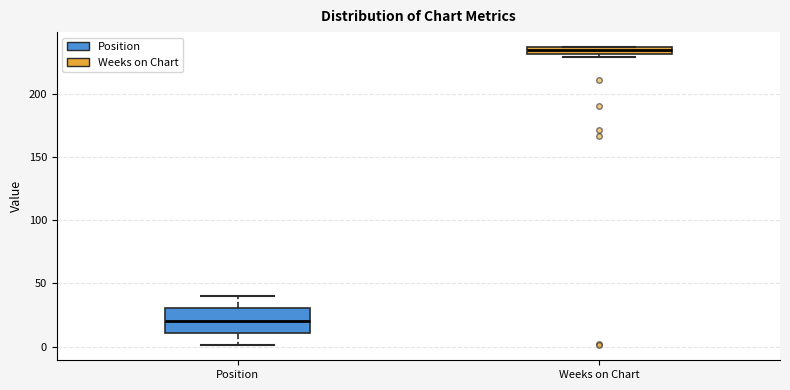

Which box has the lowest median line?

Position